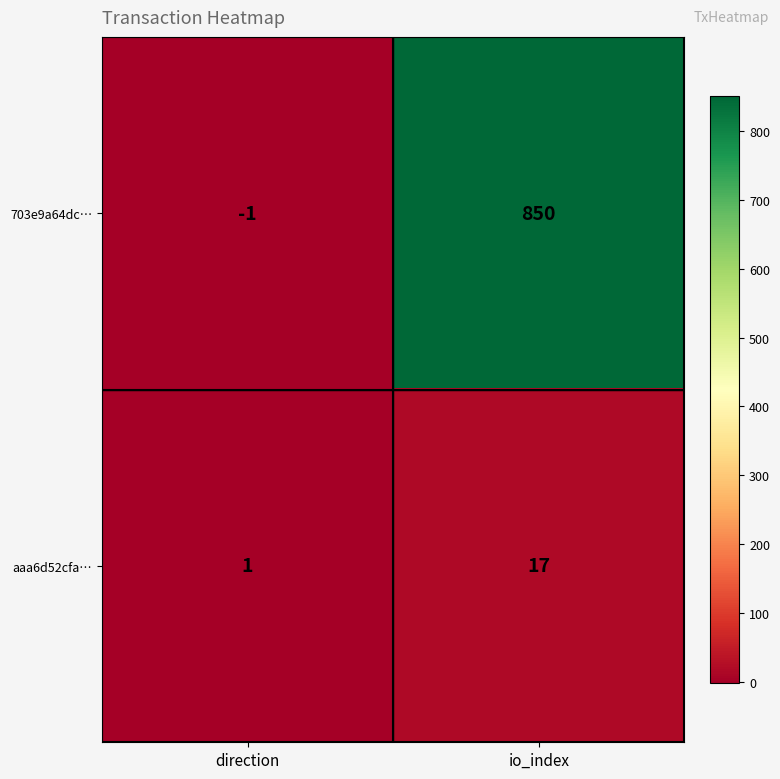

At which category does the chart reach its peak across all series?

io_index